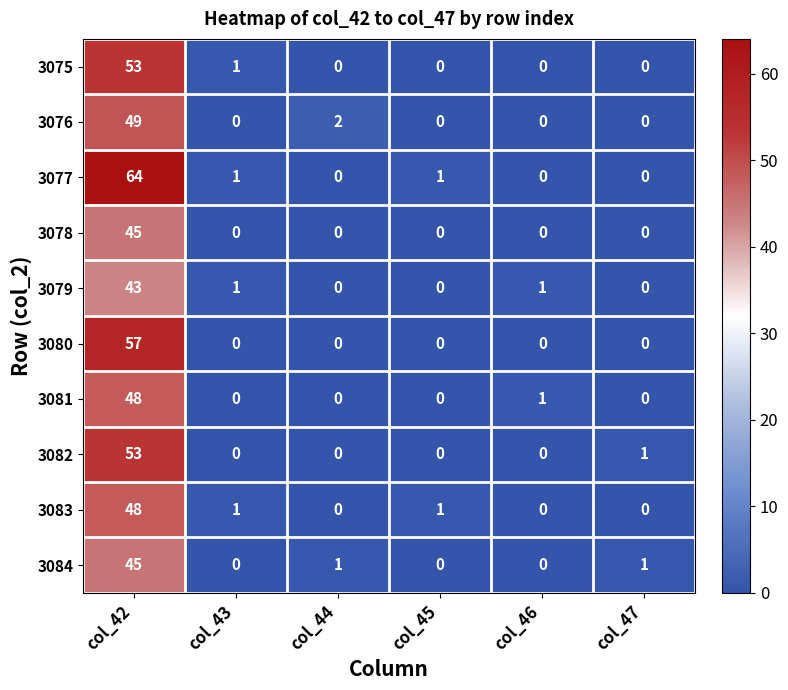

At which category is the sum across all series the highest?

col_42